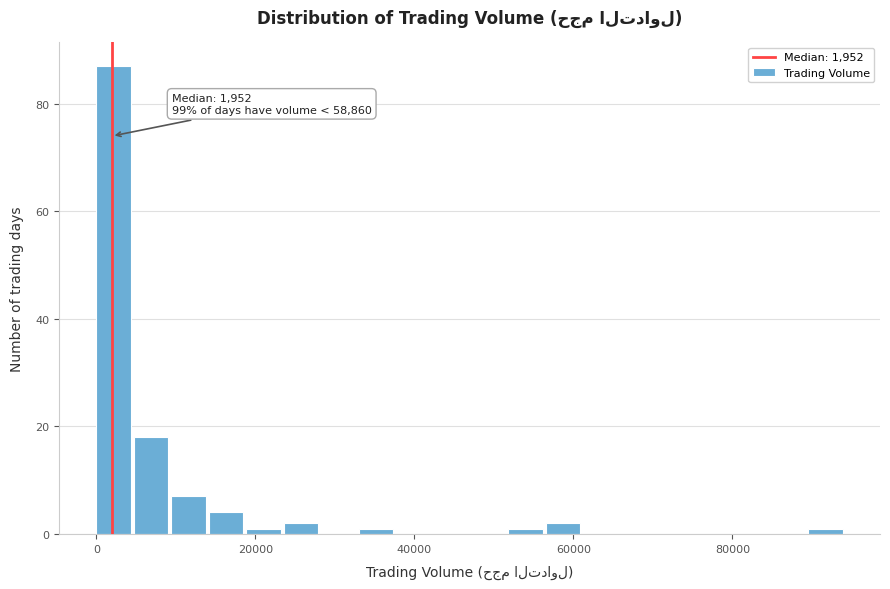

Read against the x-axis, roughly where is the centre of the tallest bar?

2000